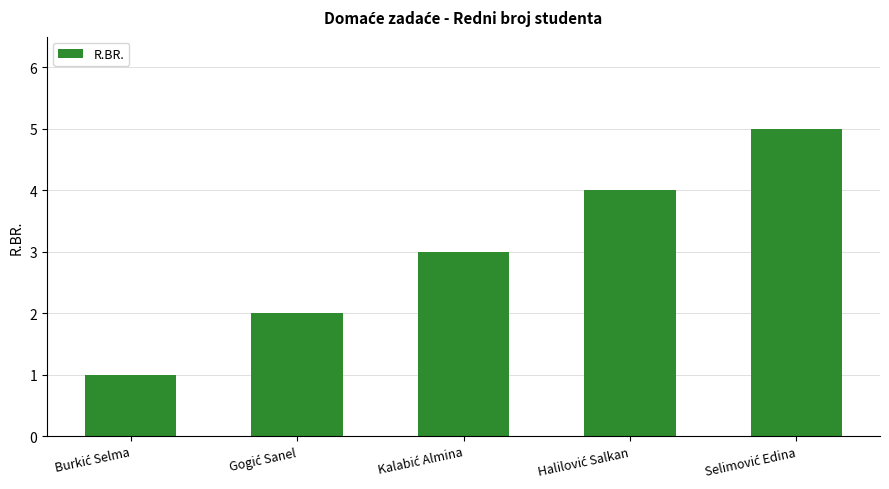

What is the difference between the maximum and second lowest values?

3